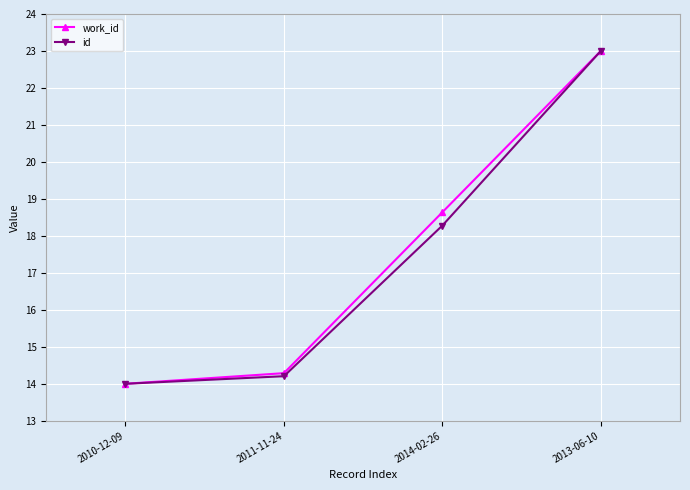

What is the lowest value of the work_id series?

14.0